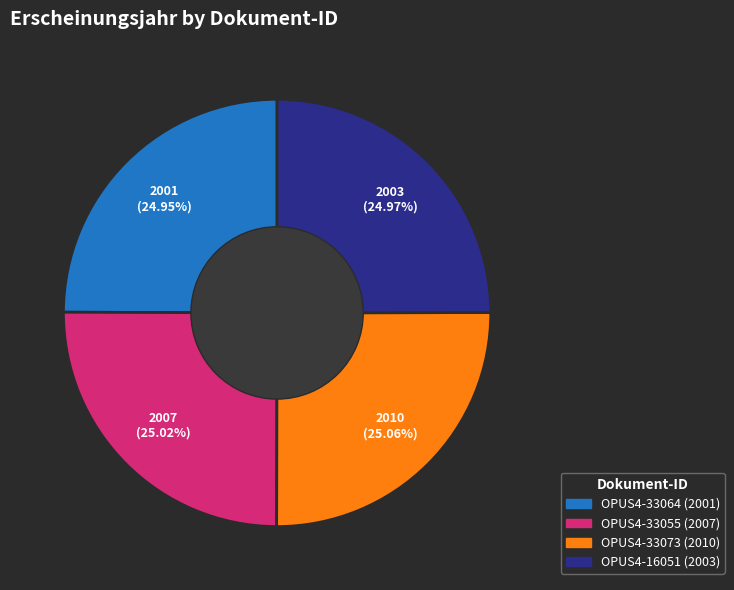

Combined, do OPUS4-33064 and OPUS4-16051 account for over 50%?

No